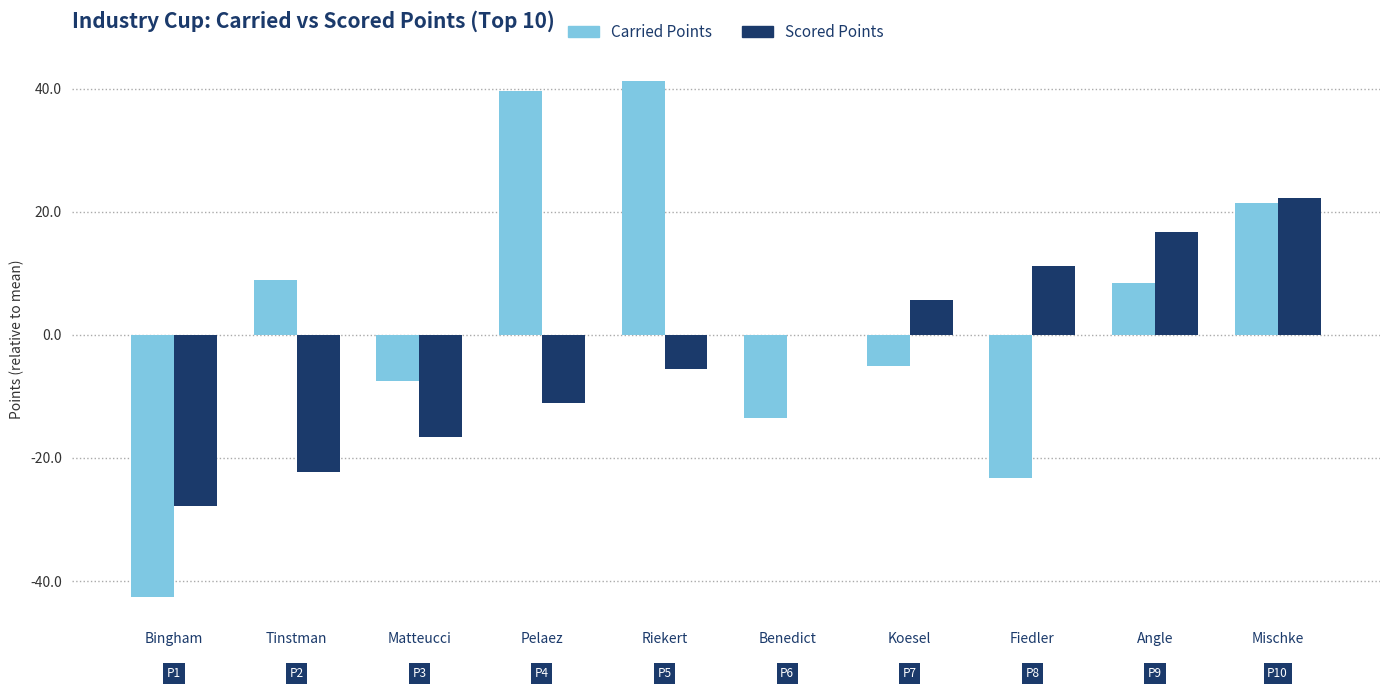

What is the total value across all series at Bingham?

-70.3